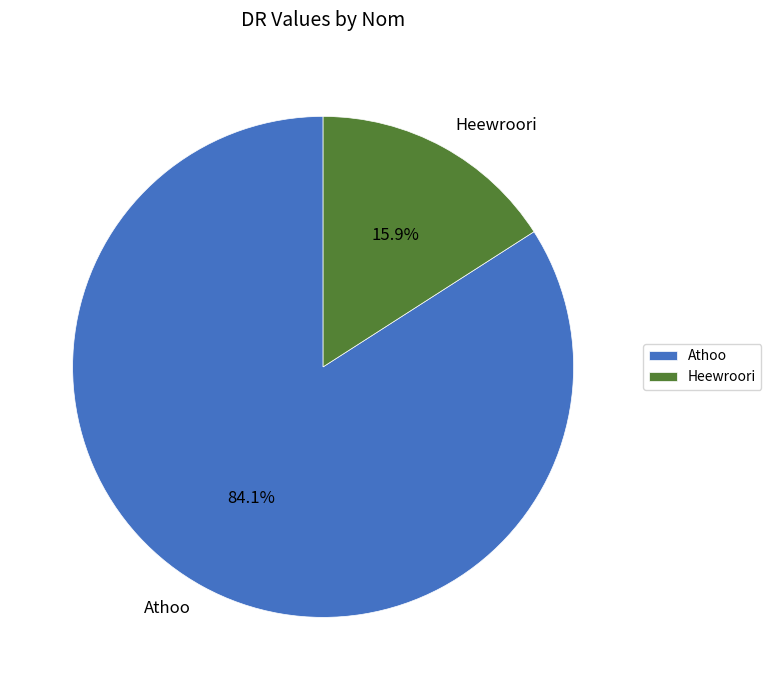

Which category has the biggest portion of the pie?

Athoo